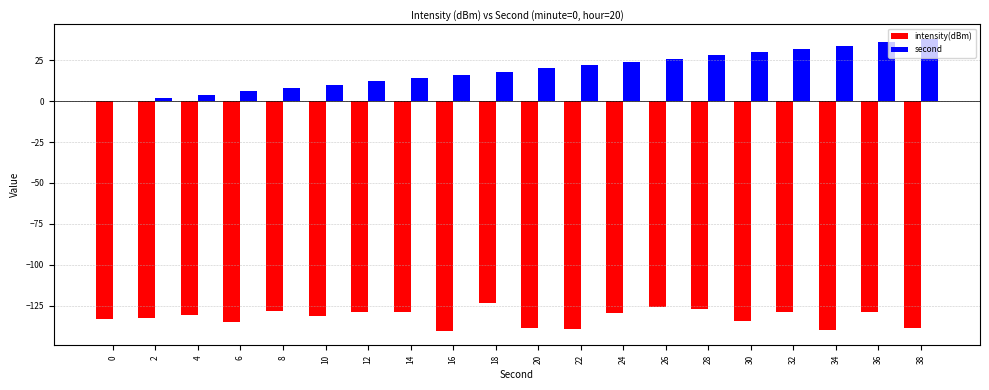

Which series has the widest spread of values?

second